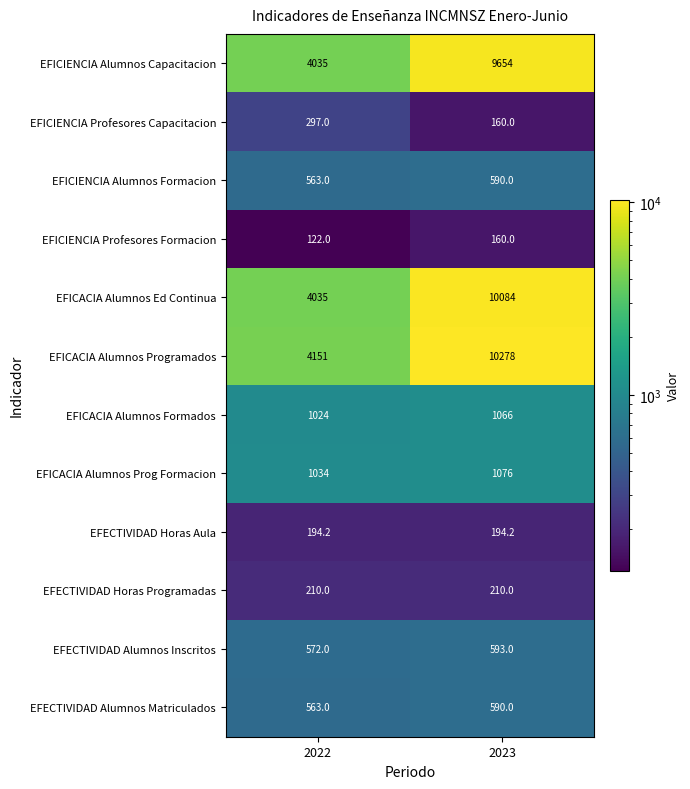

List the labels in order of EFICIENCIA Profesores Capacitacion value, smallest first.

2023, 2022